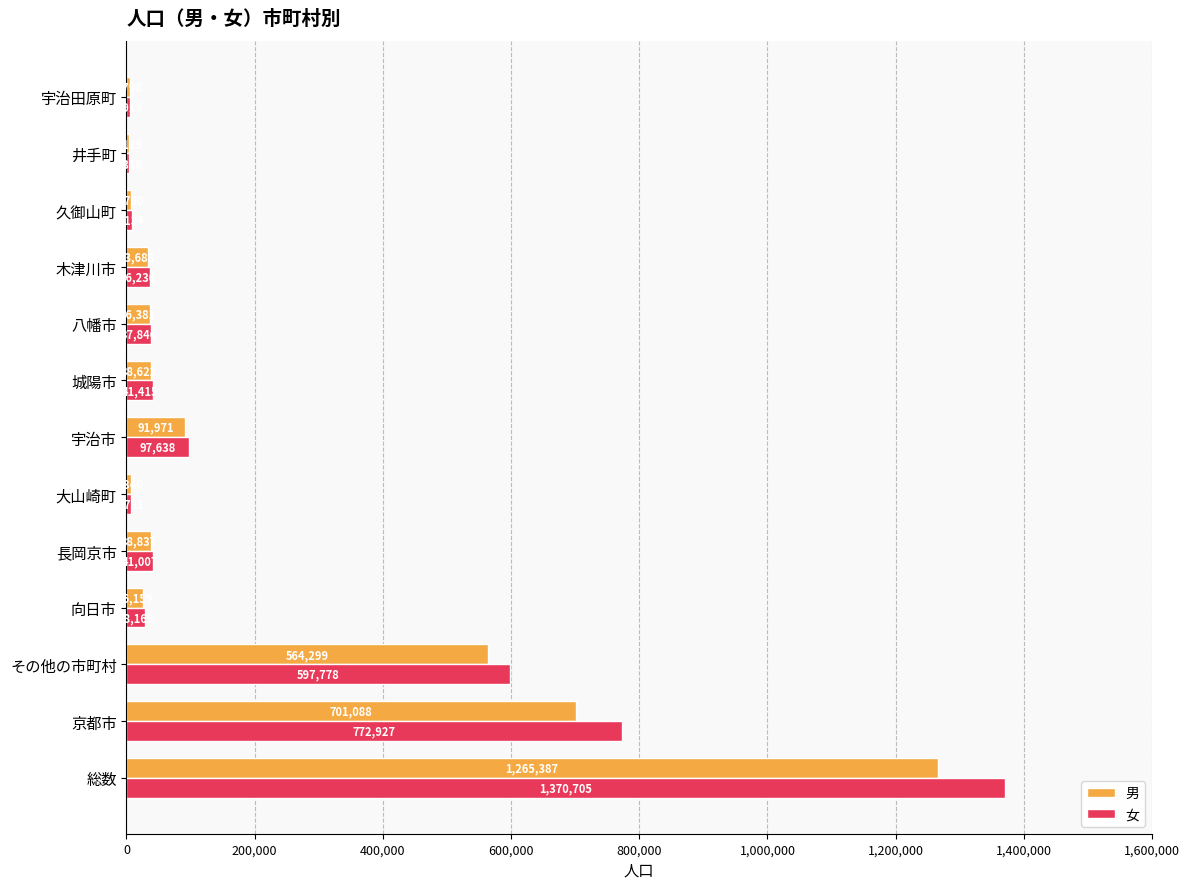

How many data points does each series have?

13